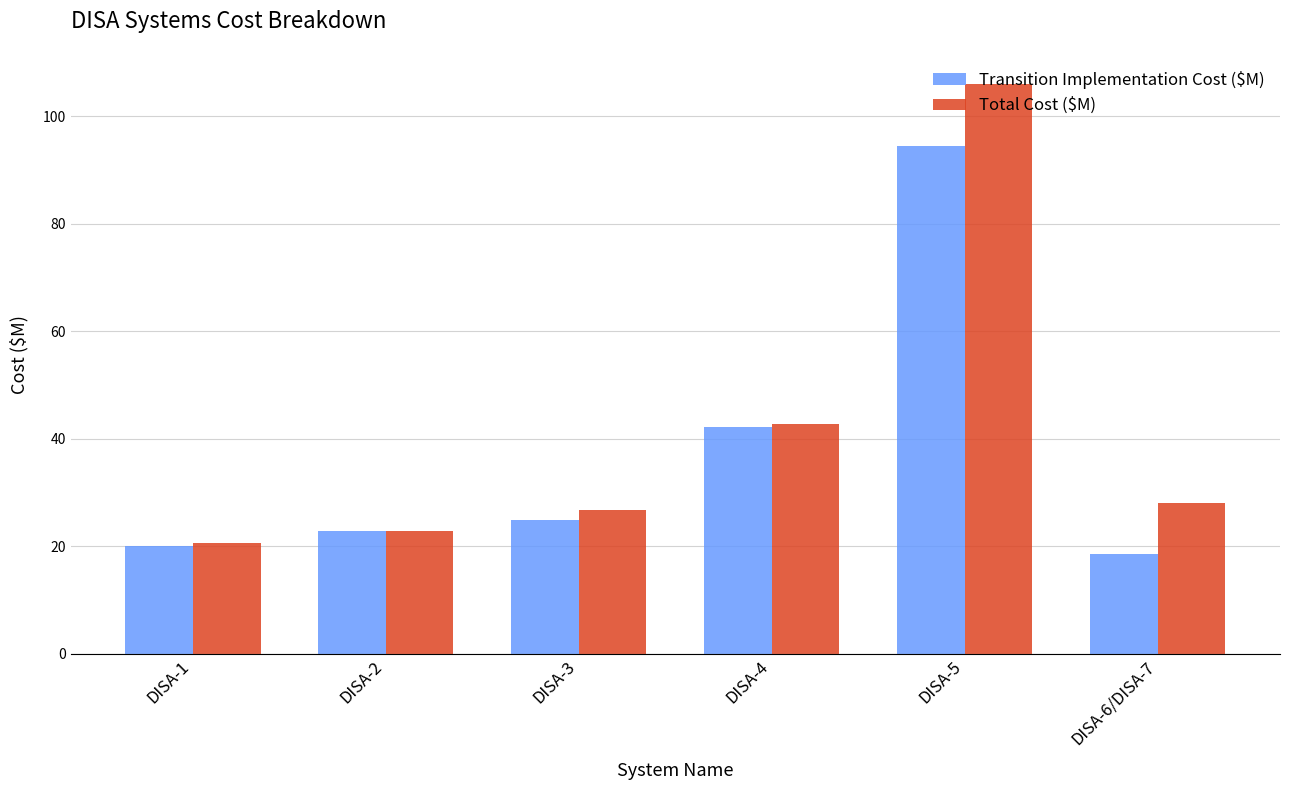

What is the value of the Total Cost ($M) bar at the 5th from the left?

105.9